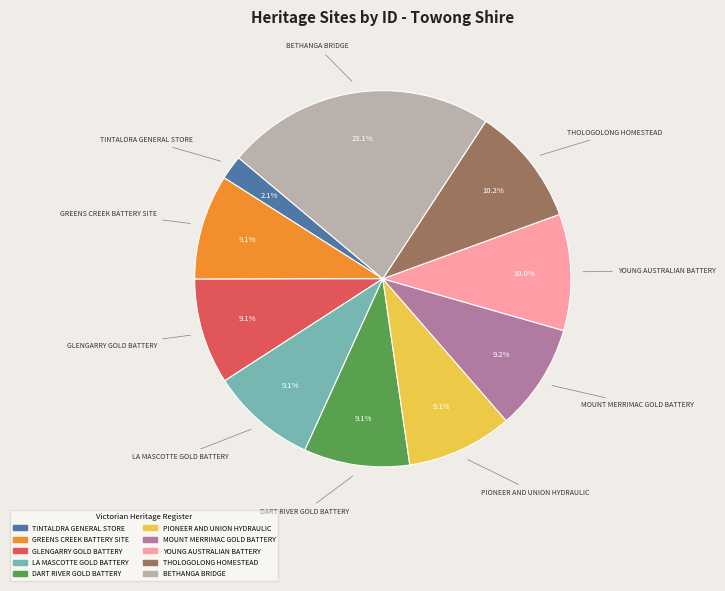

To the nearest percent, what is the average slice percentage?

10%